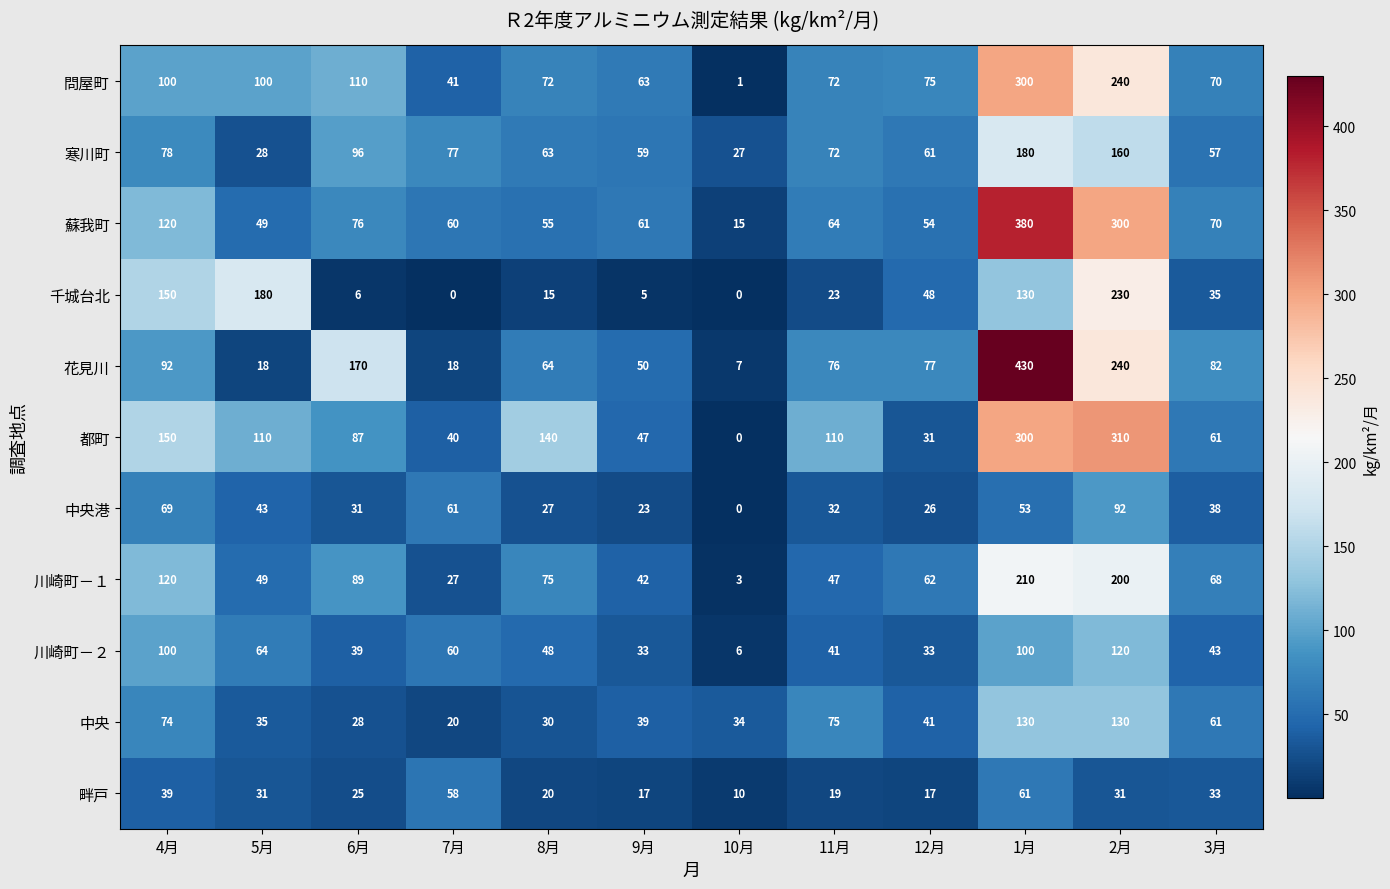

List the series in order of their peak value, lowest first.

畔戸, 中央港, 川崎町－２, 中央, 寒川町, 川崎町－１, 千城台北, 問屋町, 都町, 蘇我町, 花見川